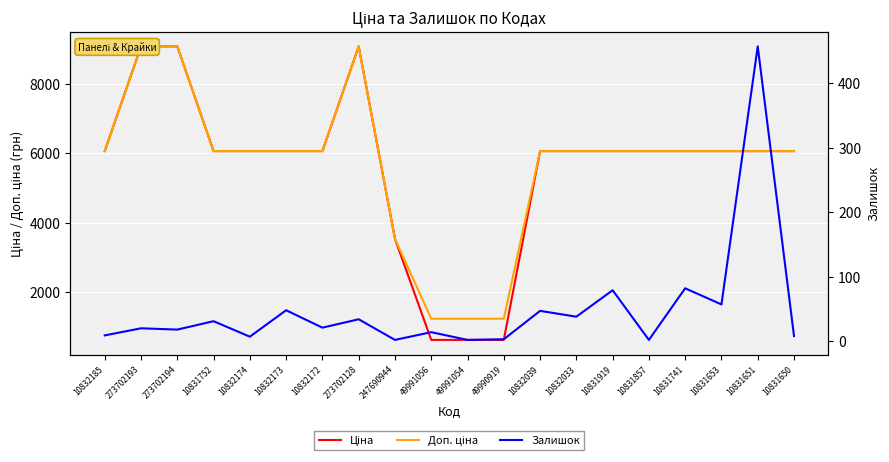

Rank the categories by Ціна value from lowest to highest.

49991056, 49991054, 49990919, 247690944, 10832185, 10831752, 10832174, 10832173, 10832172, 10832039, 10832033, 10831919, 10831857, 10831741, 10831653, 10831651, 10831650, 273702193, 273702194, 273702128